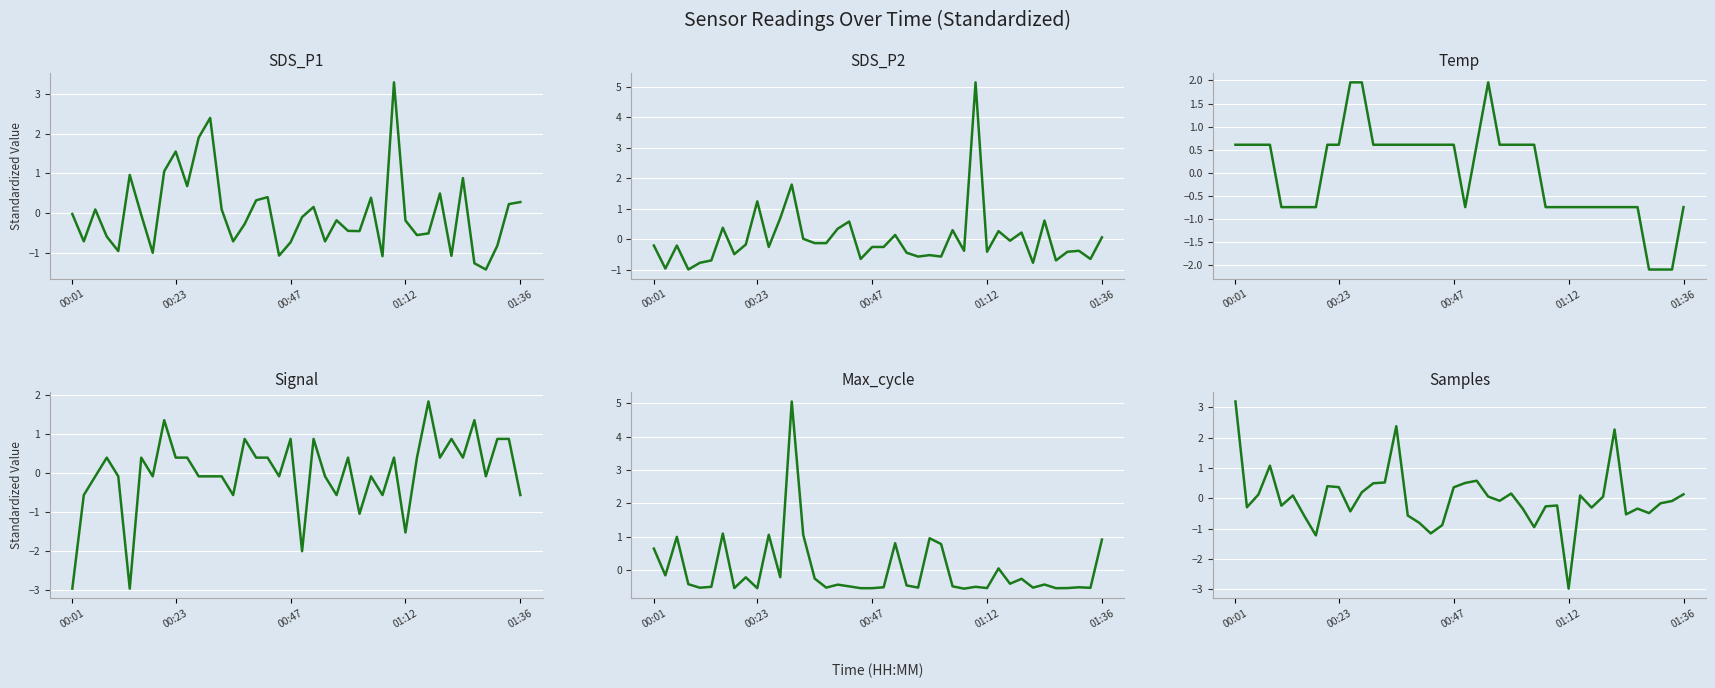

What are all the series names shown in the legend?

SDS_P1, SDS_P2, Temp, Signal, Max_cycle, Samples